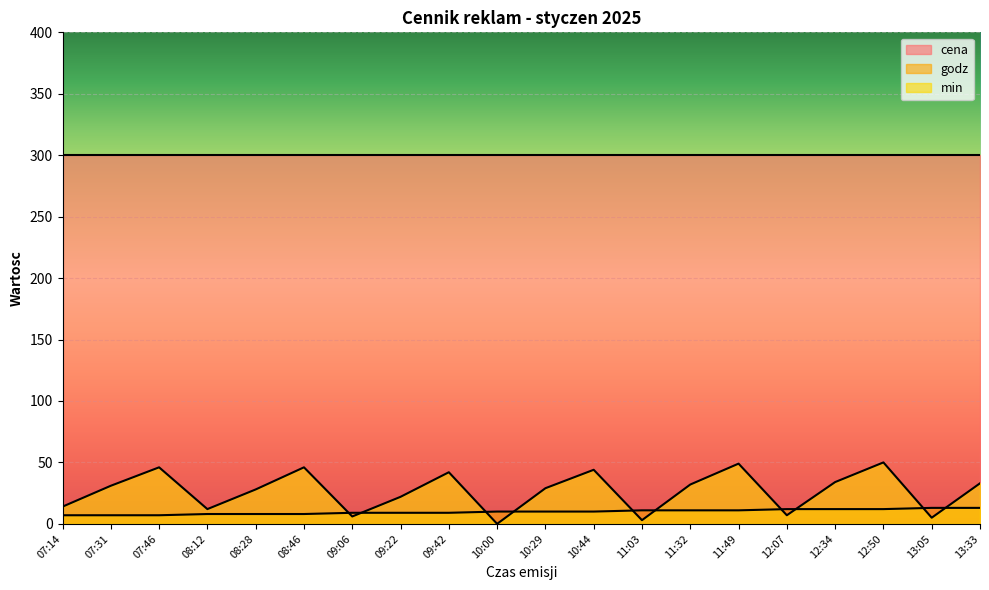

How many distinct data groups are displayed?

3